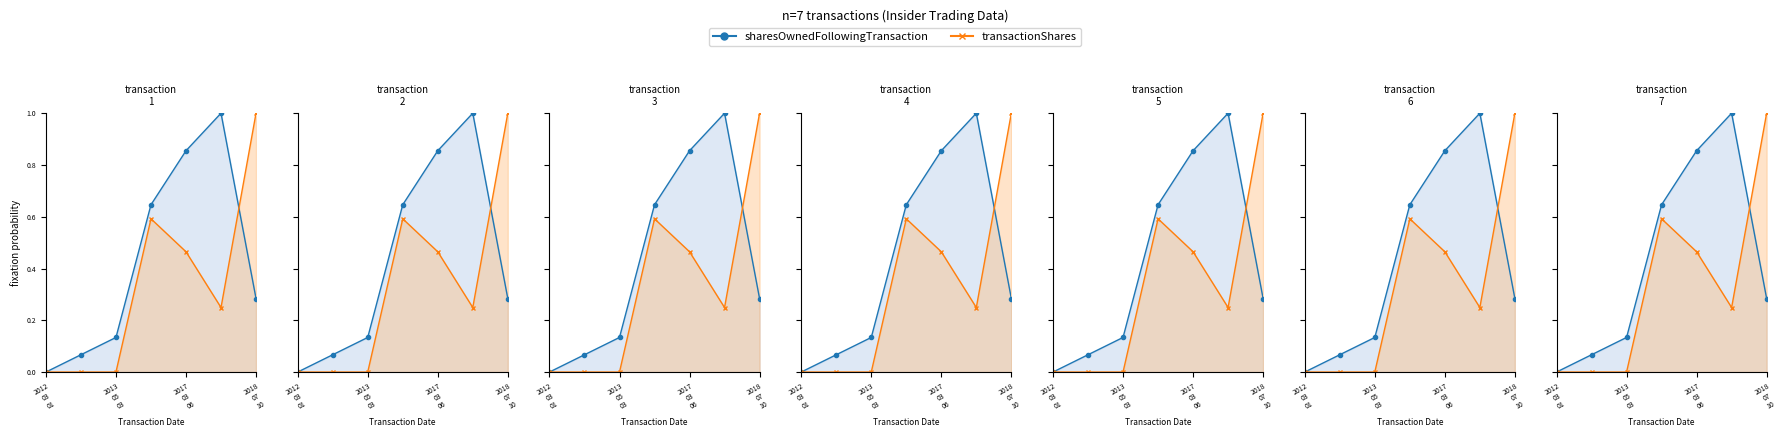

Where is transactionShares nearest to the value 0?

2012
03
01